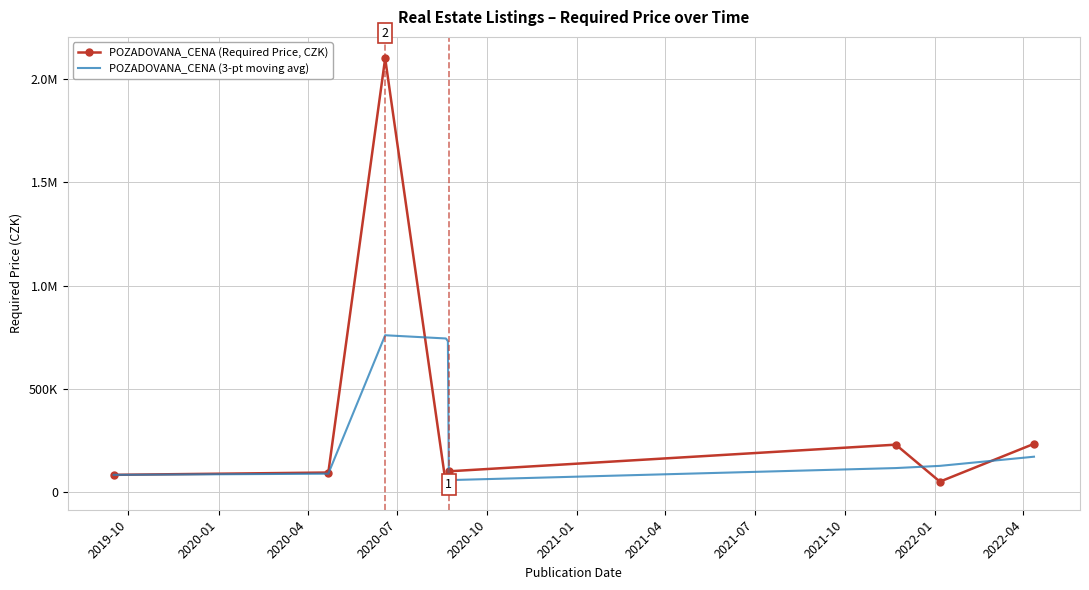

What is the difference between the second highest and minimum values in the POZADOVANA_CENA (Required Price, CZK) series?

215000.0